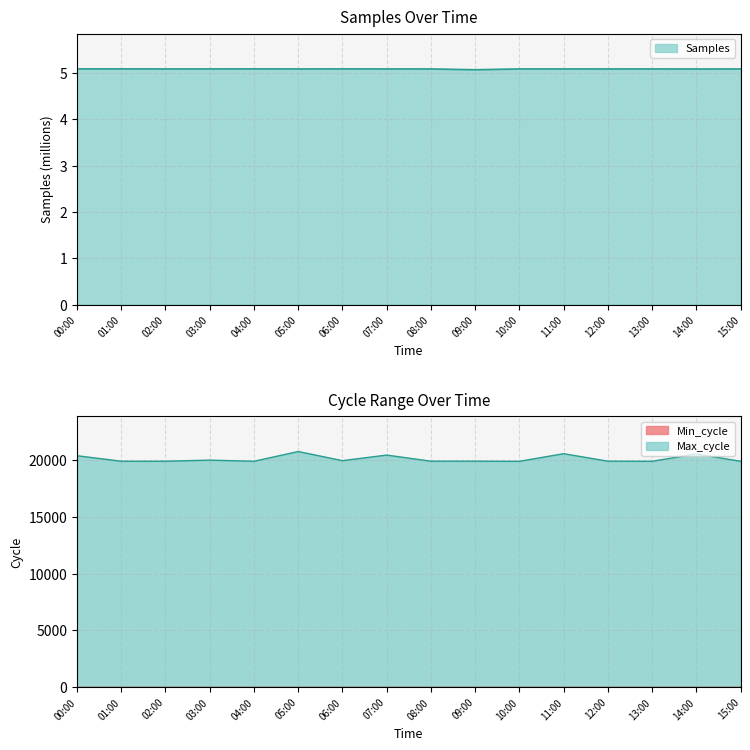

True or false: Max_cycle has a value of 7306.0 at 13:00.

False